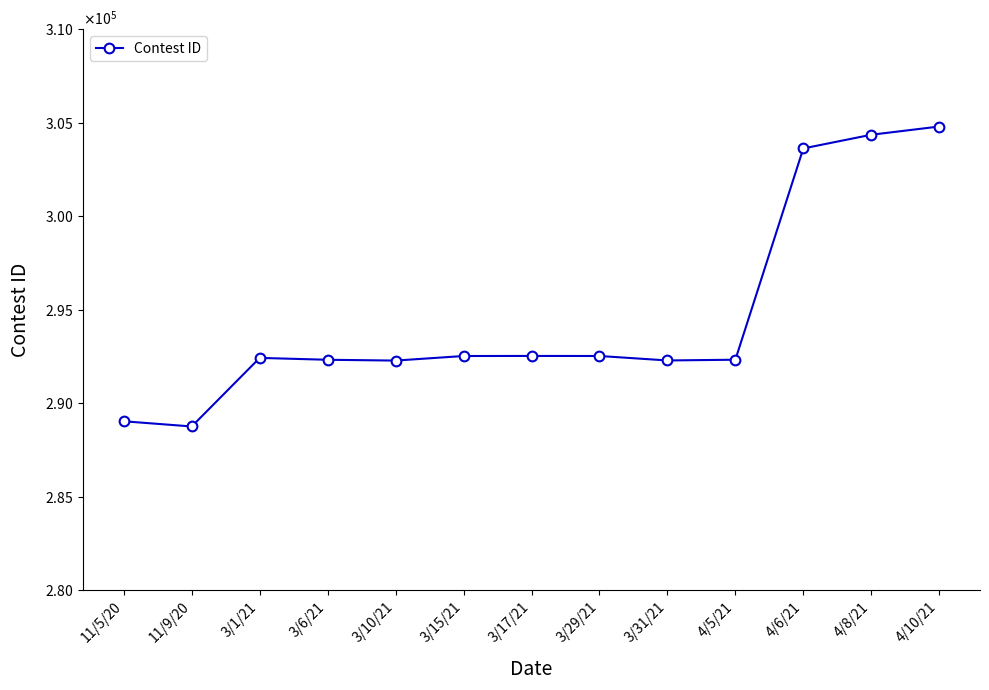

List the labels in order of value, smallest first.

11/9/20, 11/5/20, 3/10/21, 3/31/21, 3/6/21, 4/5/21, 3/1/21, 3/15/21, 3/29/21, 3/17/21, 4/6/21, 4/8/21, 4/10/21